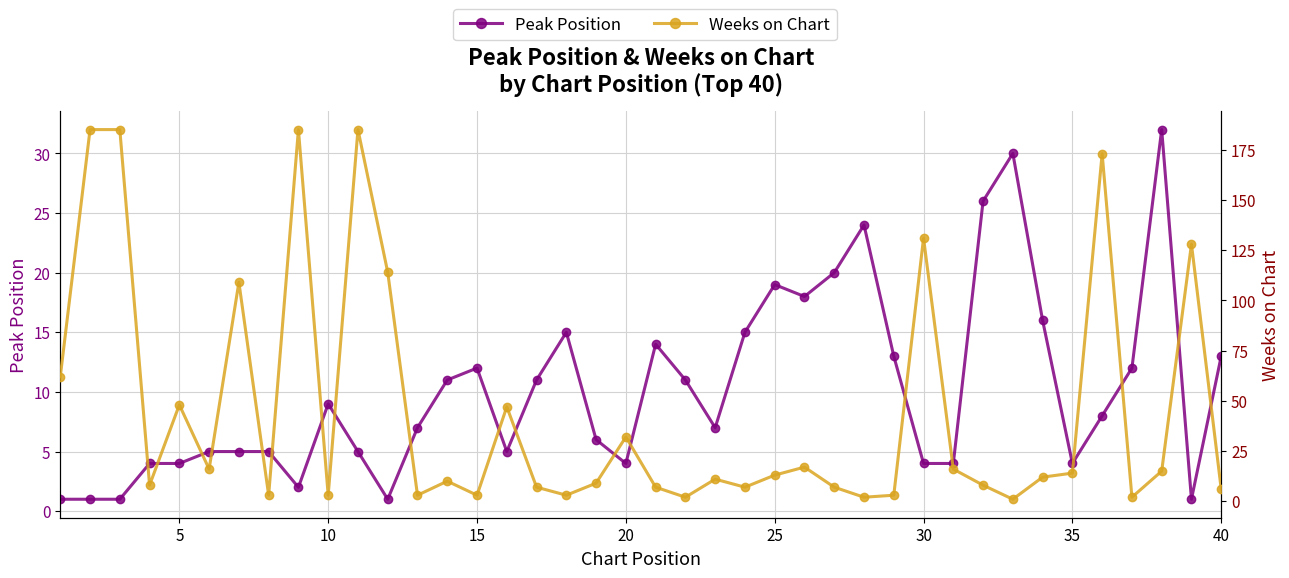

In Peak Position, how many points are higher than both neighbors (excluding endpoints)?

8